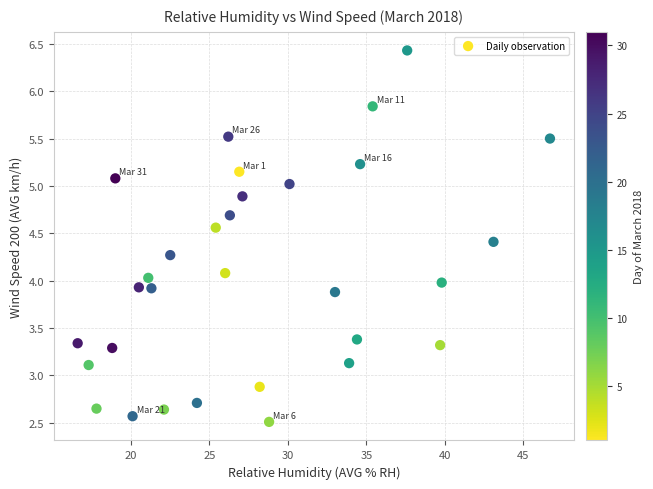

What is the range of Y values (max minus min)?

3.9